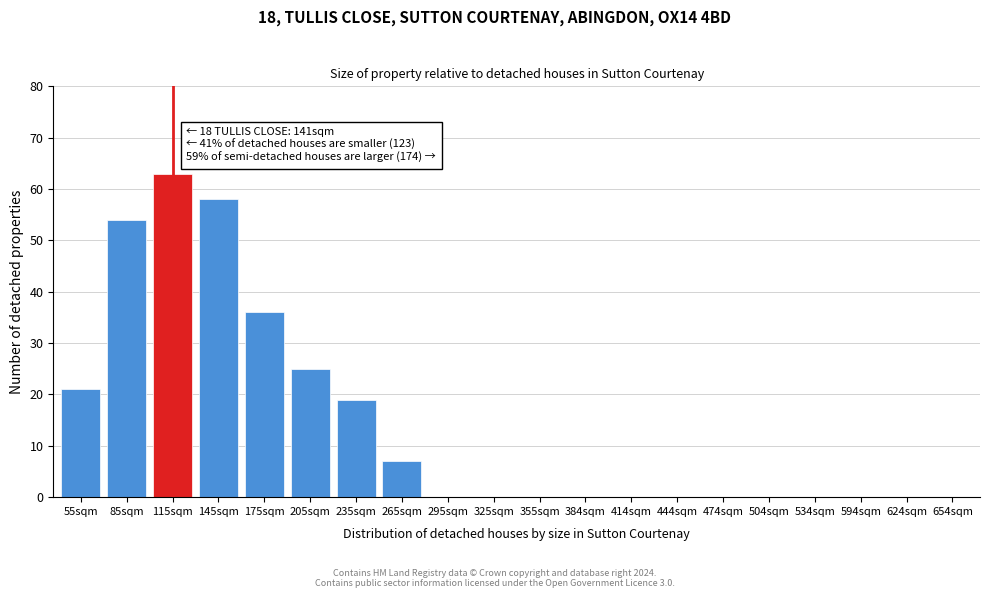

Reading left to right, list all the values displayed in this chart.

55sqm=21	85sqm=54	115sqm=63	145sqm=58	175sqm=36	205sqm=25	235sqm=19	265sqm=7	295sqm=0	325sqm=0	355sqm=0	384sqm=0	414sqm=0	444sqm=0	474sqm=0	504sqm=0	534sqm=0	594sqm=0	624sqm=0	654sqm=0